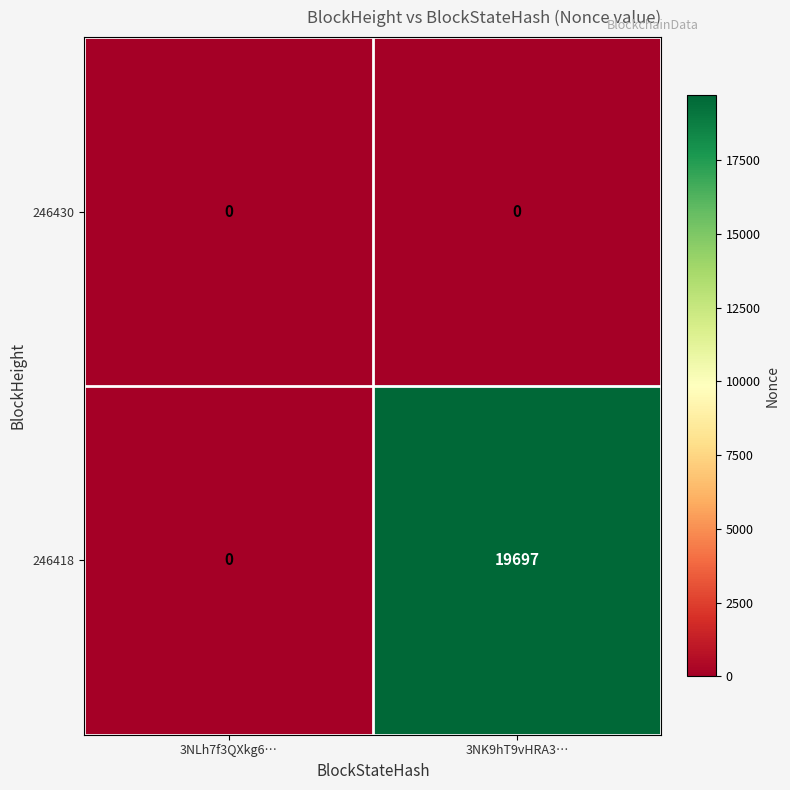

Which series has the largest total across all categories?

246418